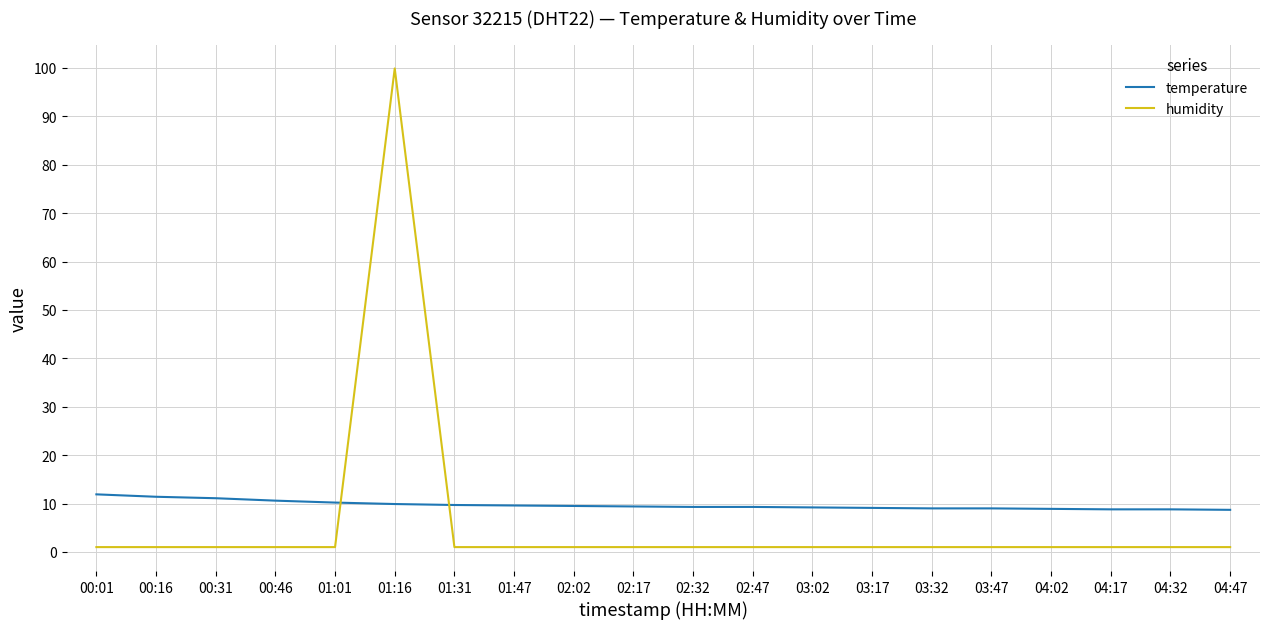

Rank the series by their maximum value, from lowest to highest.

temperature, humidity